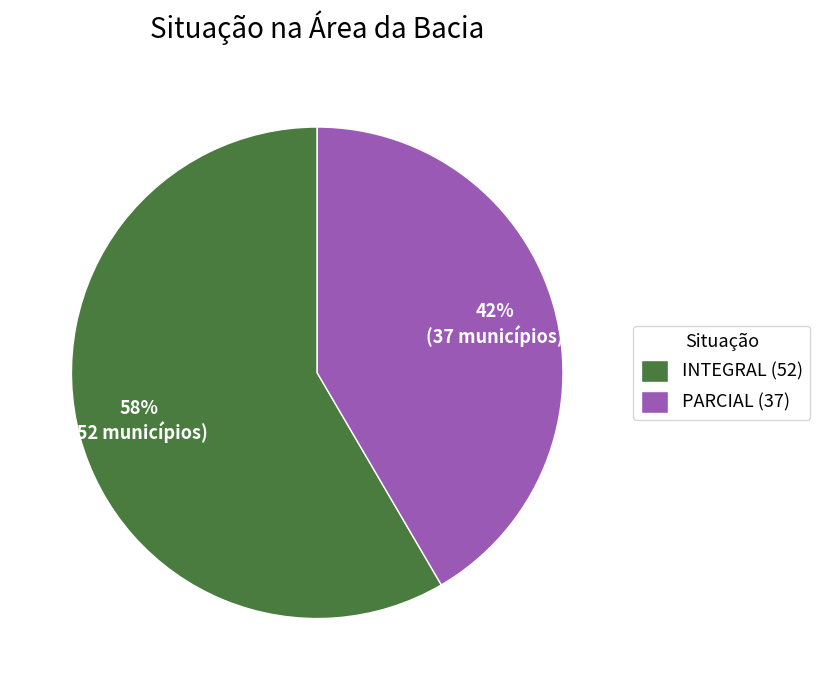

Combined, do PARCIAL (37) and INTEGRAL (52) account for over 50%?

Yes